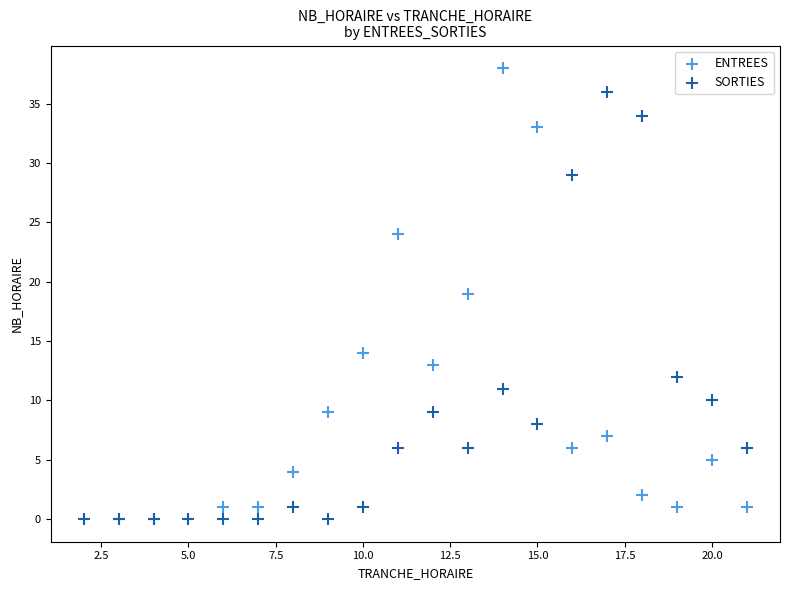

In the SORTIES series, what Y value is closest to 18?

12